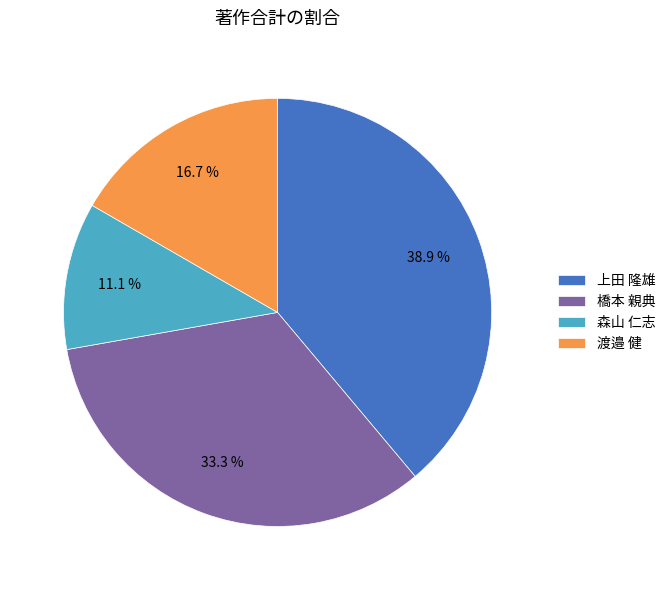

Which slice is the smallest?

森山 仁志